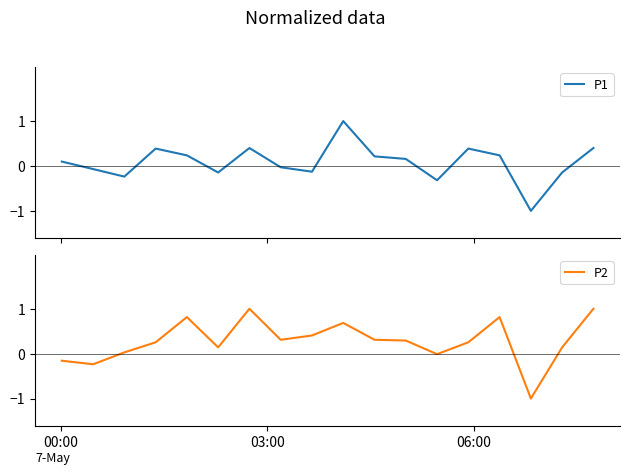

How many data points in P1 are above 0?

10